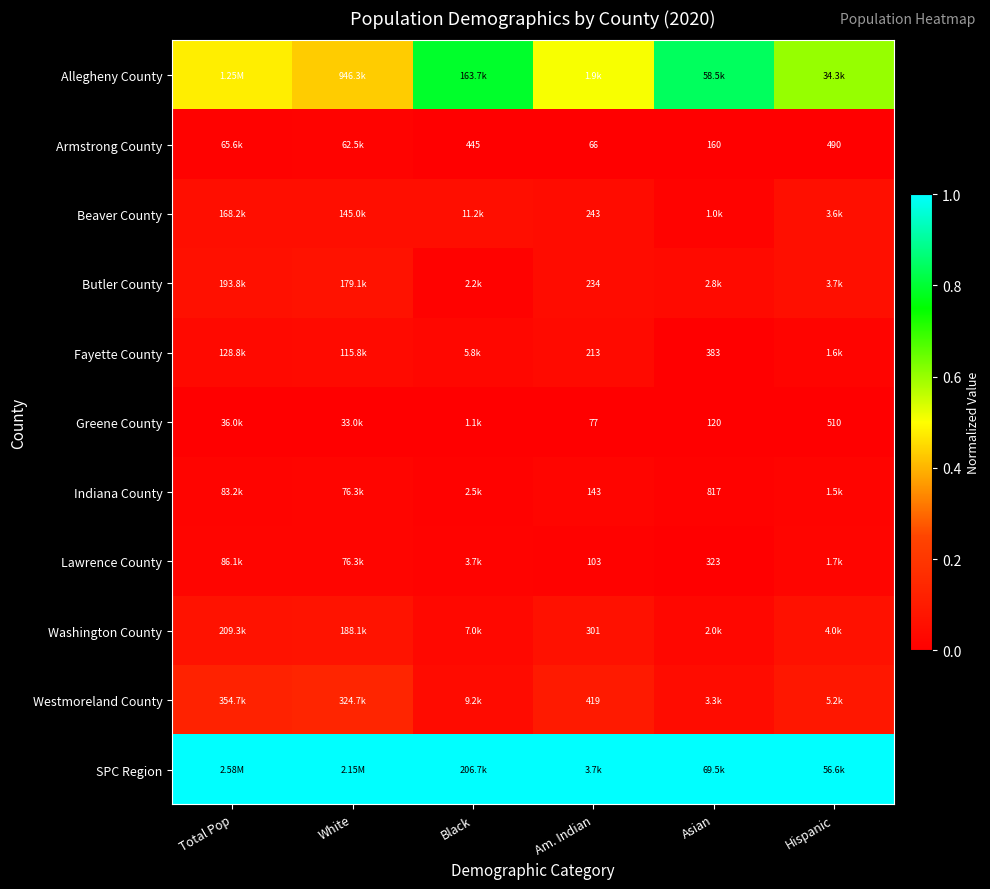

Is the value of Fayette County at Am. Indian greater than the value of Greene County at Am. Indian?

Yes